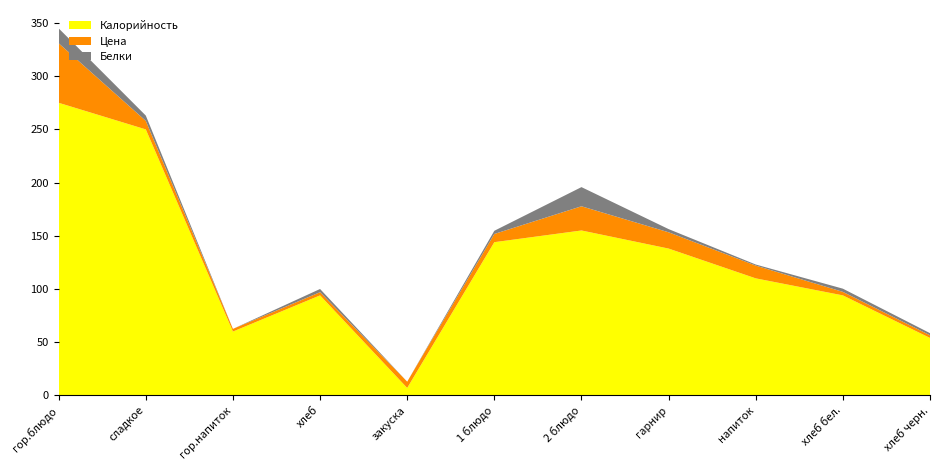

Reading left to right, list all the values displayed in this chart.

Калорийность: 275.0	250.0	60.0	94.0	7.0	144.0	155.0	138.0	110.0	94.0	54.0
Цена: 56.0	8.0	2.5	3.0	5.9	7.7	22.8	15.3	12.0	3.3	2.5
Белки: 14.0	5.0	0.0	3.0	0.0	3.0	18.0	3.0	1.0	3.0	2.0